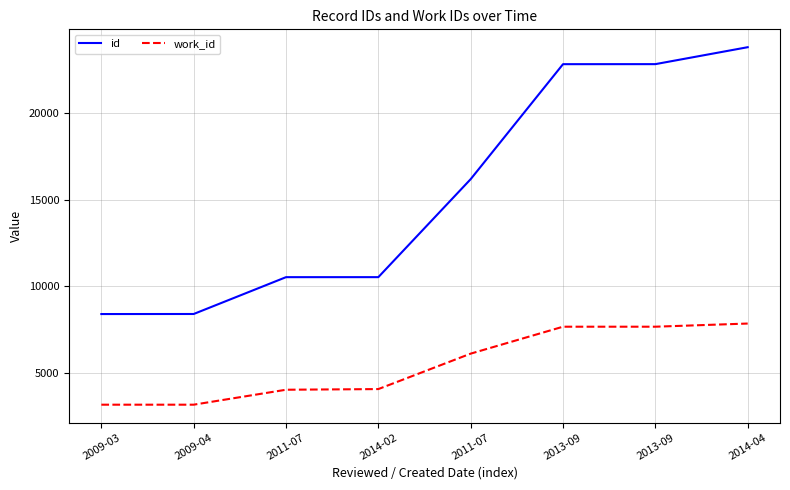

What are all the series names shown in the legend?

id, work_id